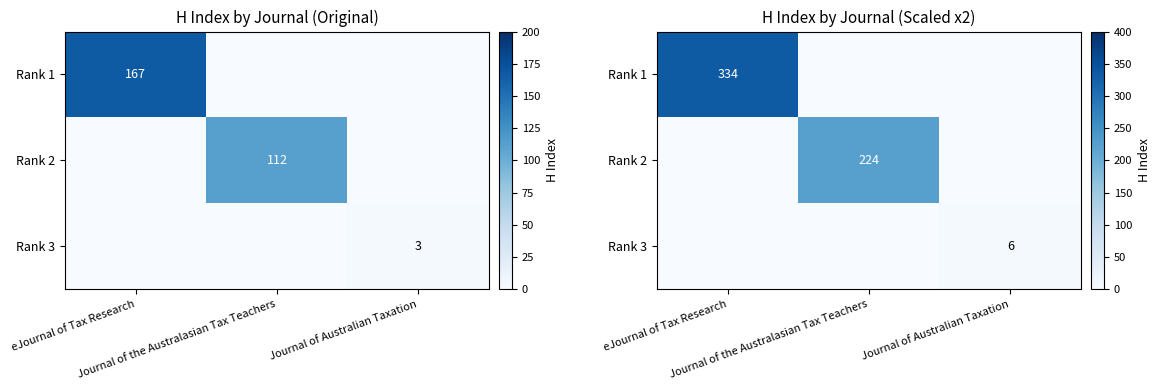

List the labels in order of Rank 1 value, largest first.

eJournal of Tax Research, Journal of the Australasian Tax Teachers, Journal of Australian Taxation